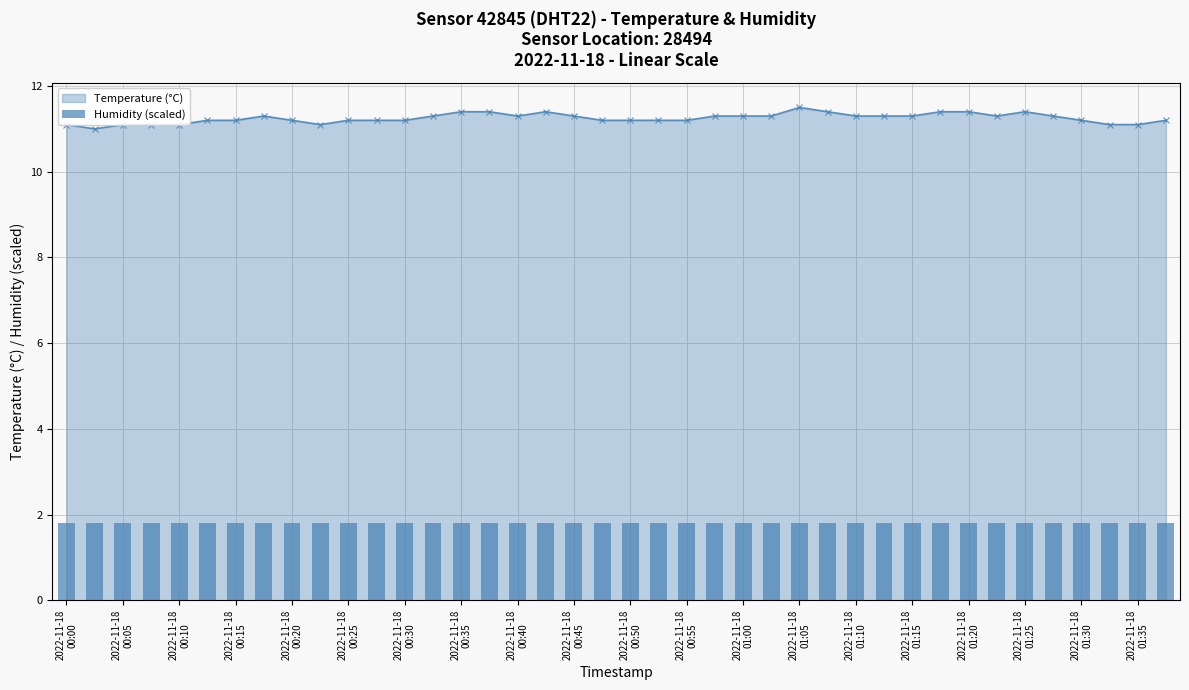

True or false: Temperature (°C) has more than 2 points higher than both neighbors.

True